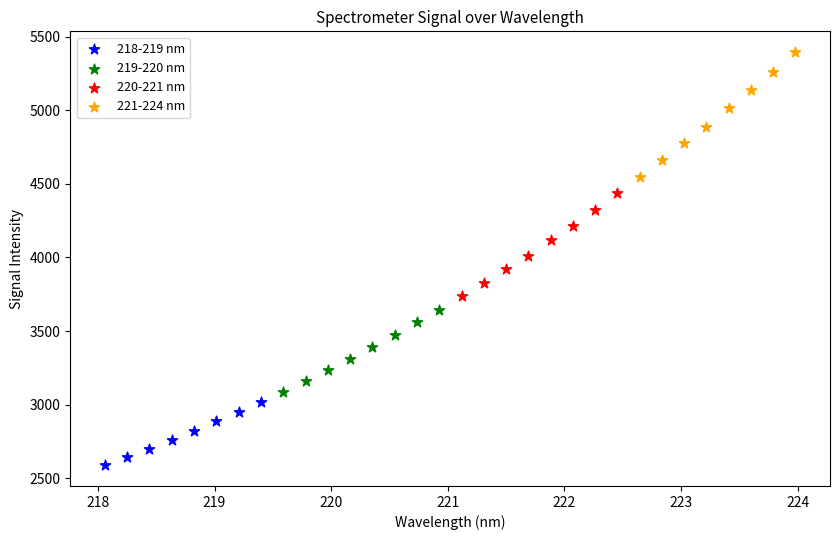

Which series reaches the minimum Y coordinate?

218-219 nm